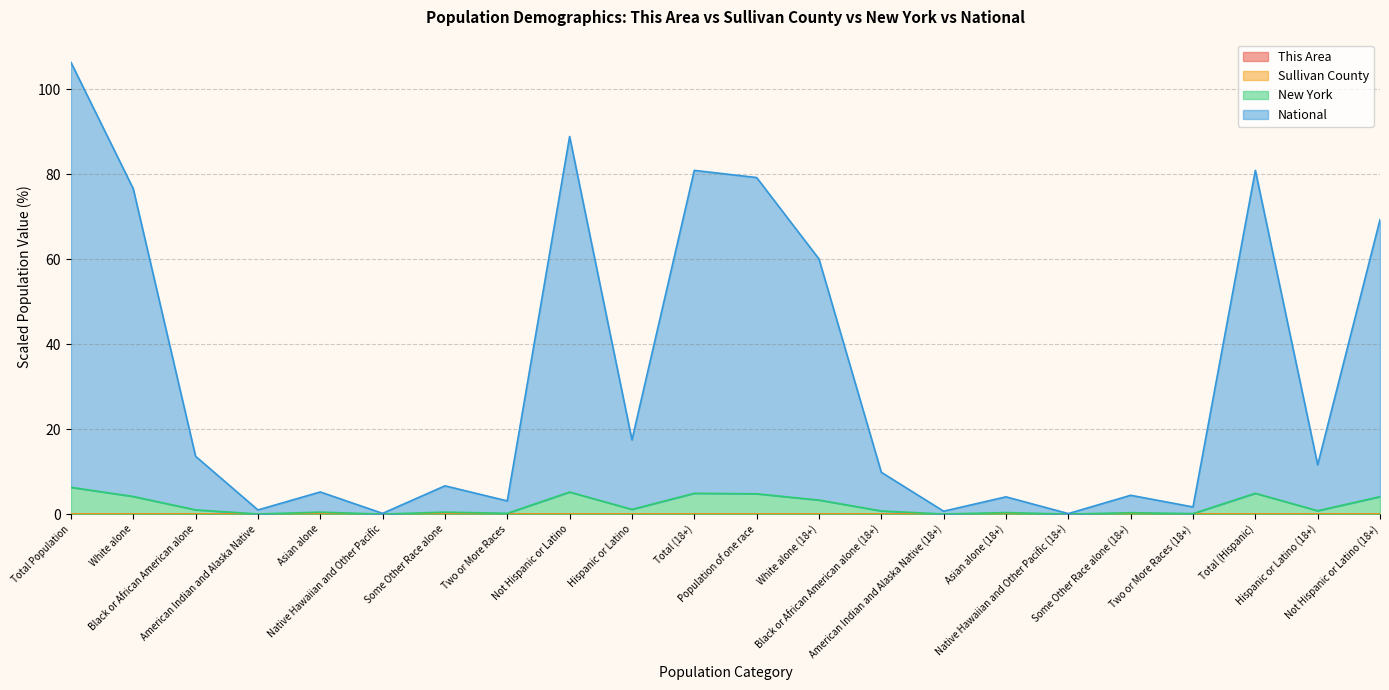

At how many categories does at least one series exceed 62?

7